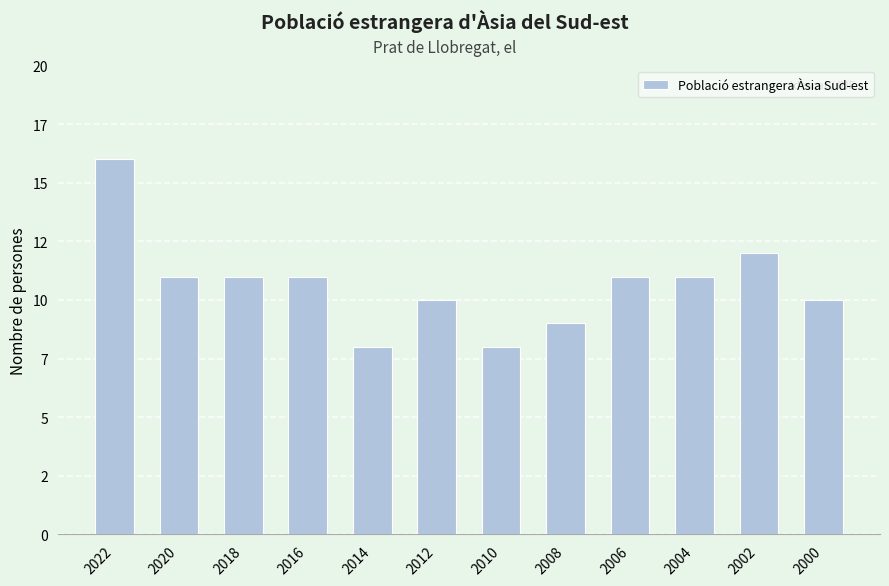

How many bars are there in total?

12